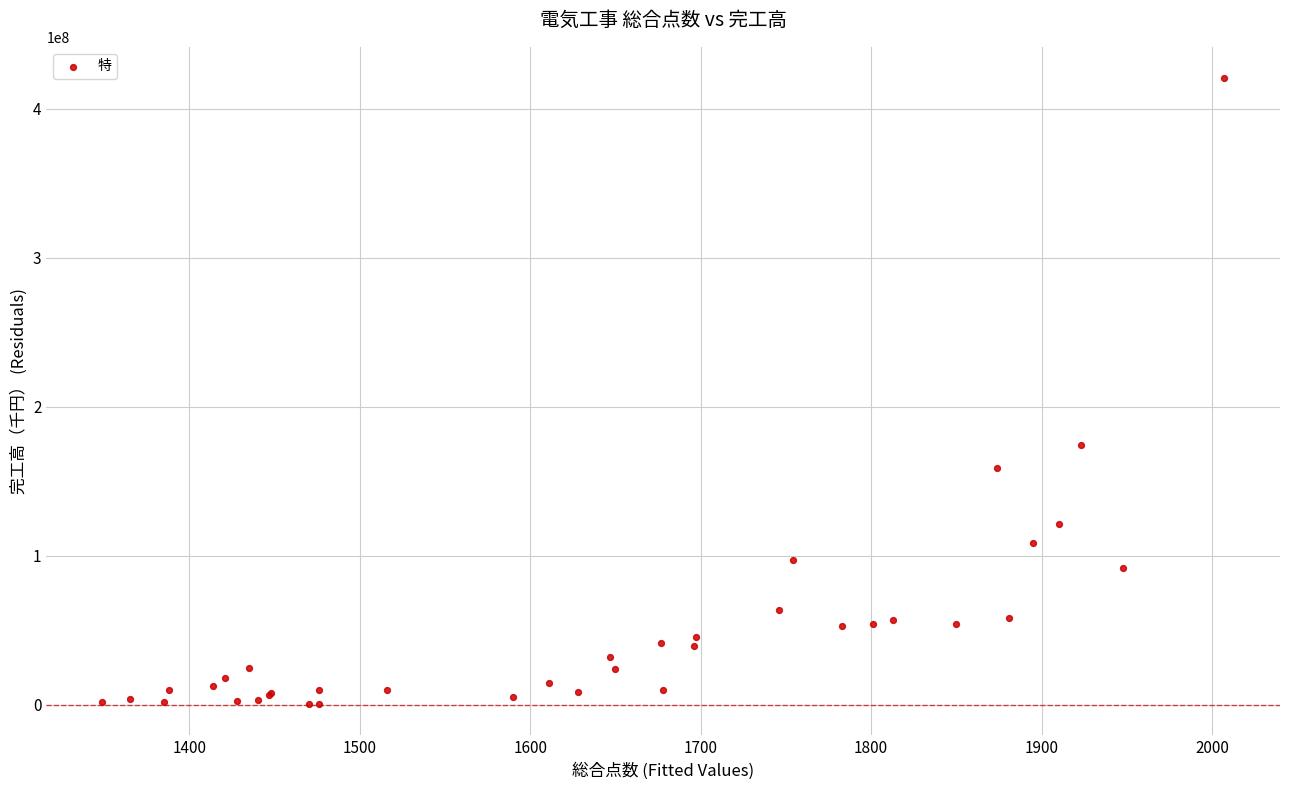

What Y value in the scatter plot is closest to 210586053?

174297949